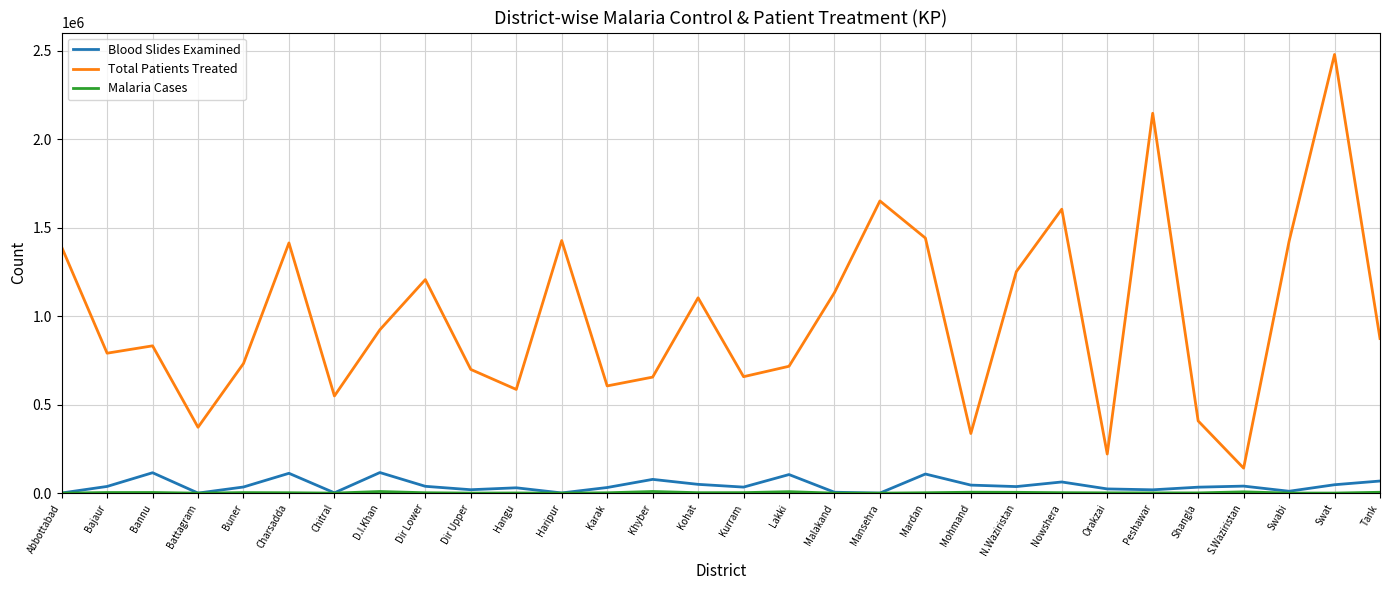

What is the total value across all series at Swabi?

1434324